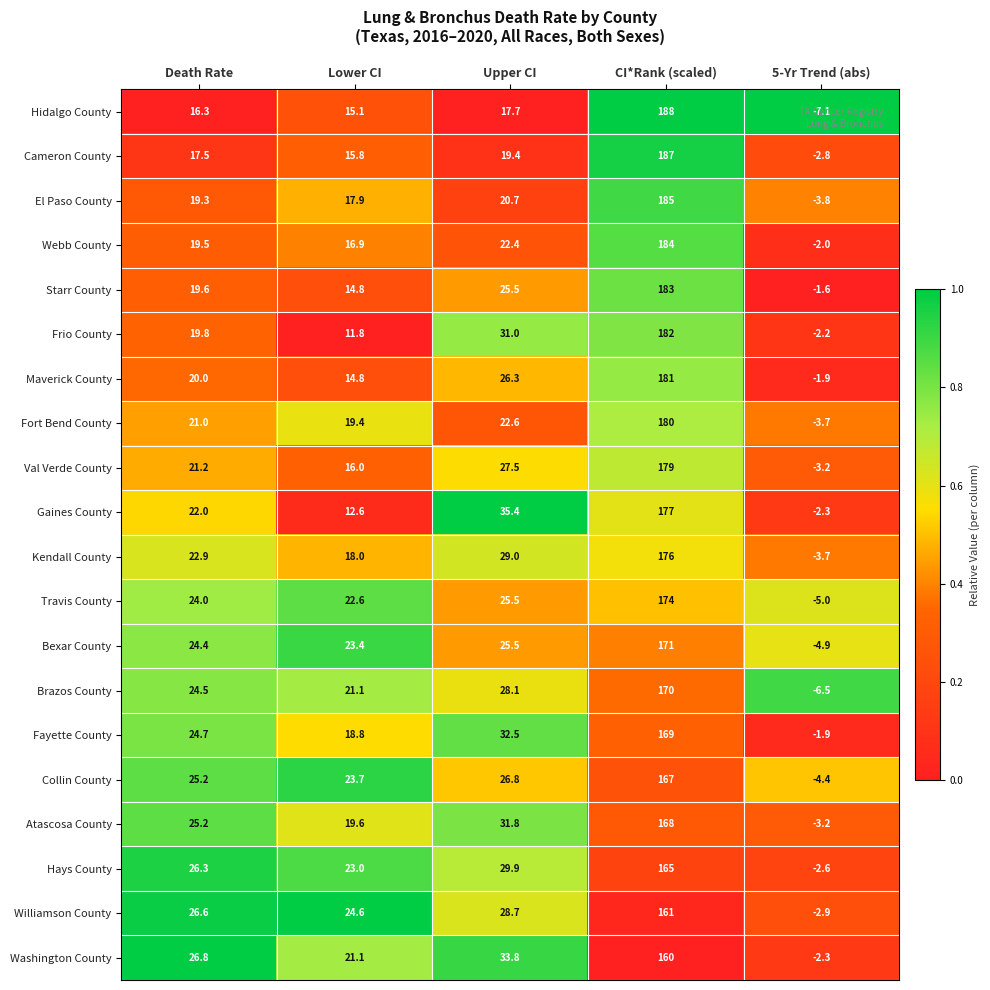

Which series has the widest spread of values?

Hidalgo County